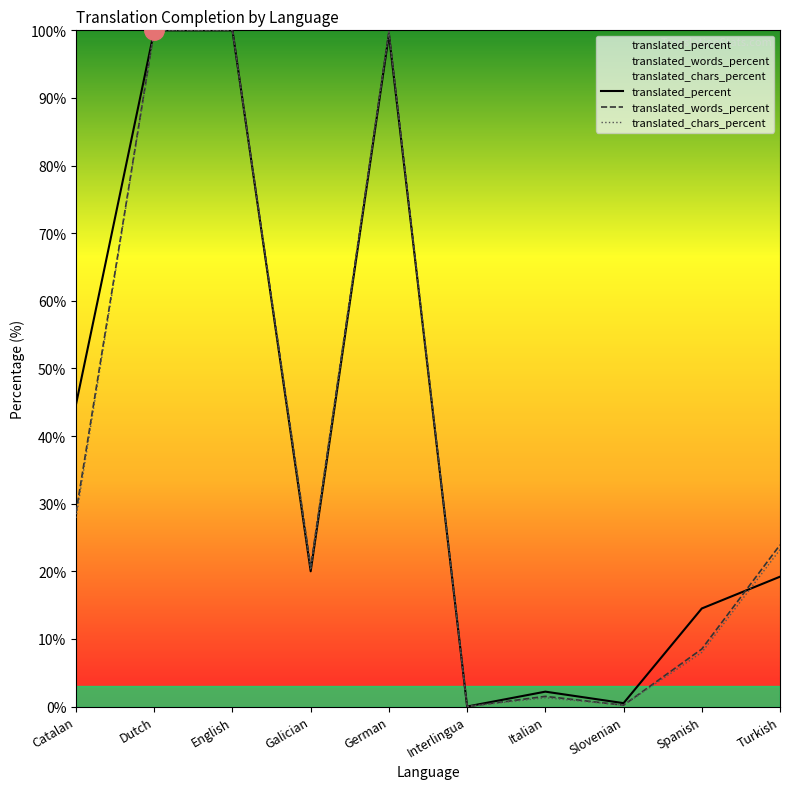

The translated_chars_percent series shows 0.0 at Interlingua. True or false?

True